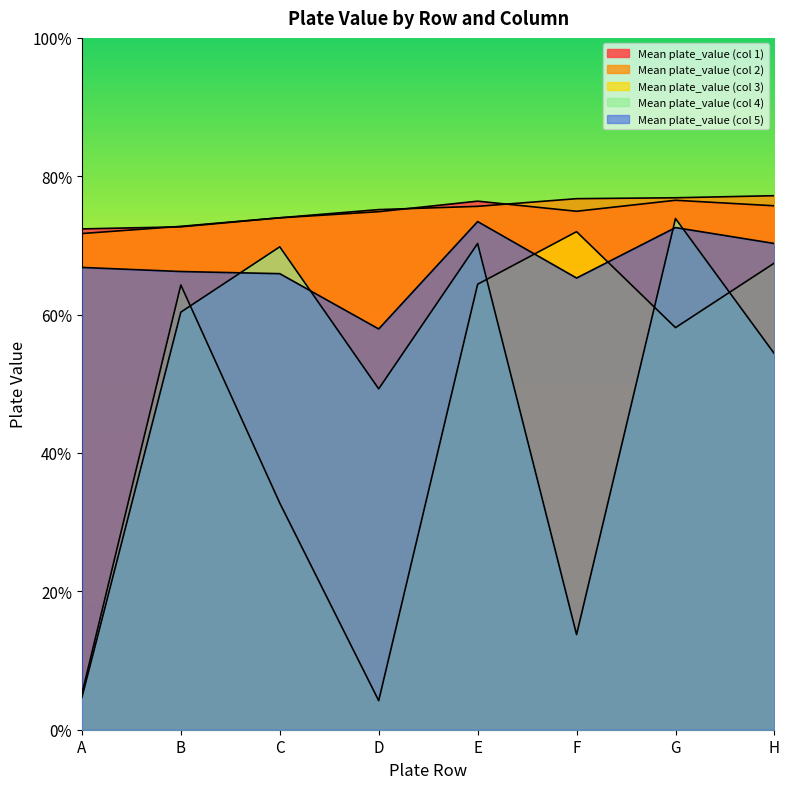

Reading left to right, list all the values displayed in this chart.

Mean plate_value (col 1): 0.7	0.7	0.7	0.7	0.8	0.7	0.8	0.8
Mean plate_value (col 2): 0.7	0.7	0.7	0.8	0.8	0.8	0.8	0.8
Mean plate_value (col 3): 0.1	0.6	0.3	0.0	0.6	0.7	0.6	0.7
Mean plate_value (col 4): 0.0	0.6	0.7	0.5	0.7	0.1	0.7	0.5
Mean plate_value (col 5): 0.7	0.7	0.7	0.6	0.7	0.7	0.7	0.7